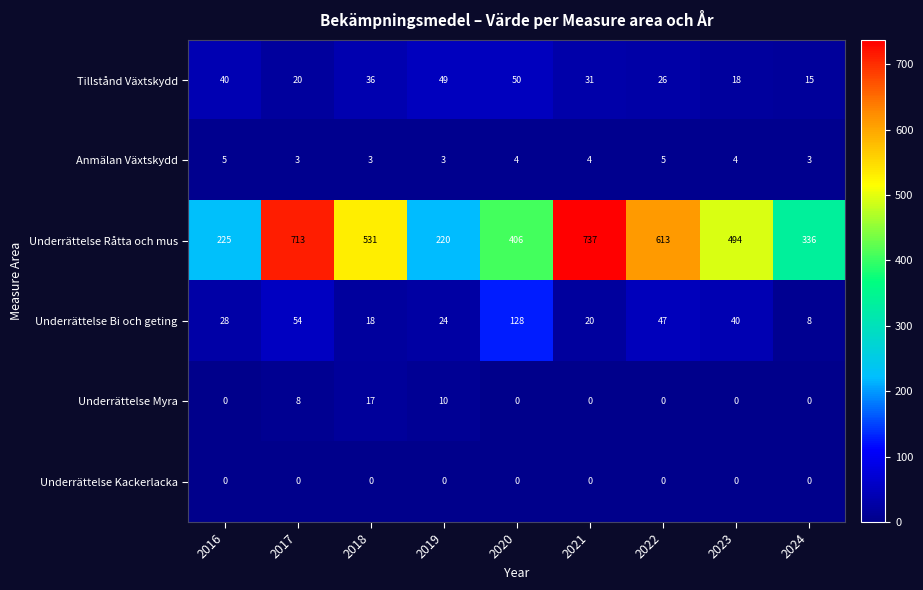

Which series has the largest range (max minus min)?

Underrättelse Råtta och mus